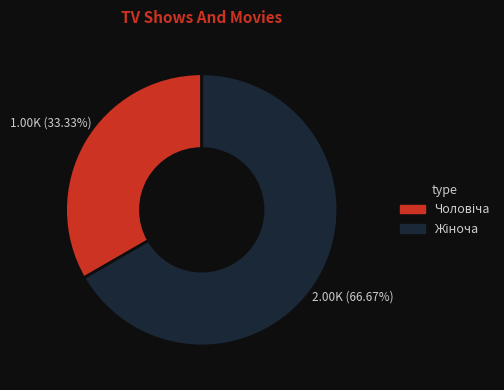

Is the sum of Чоловіча and Жіноча greater than half?

Yes